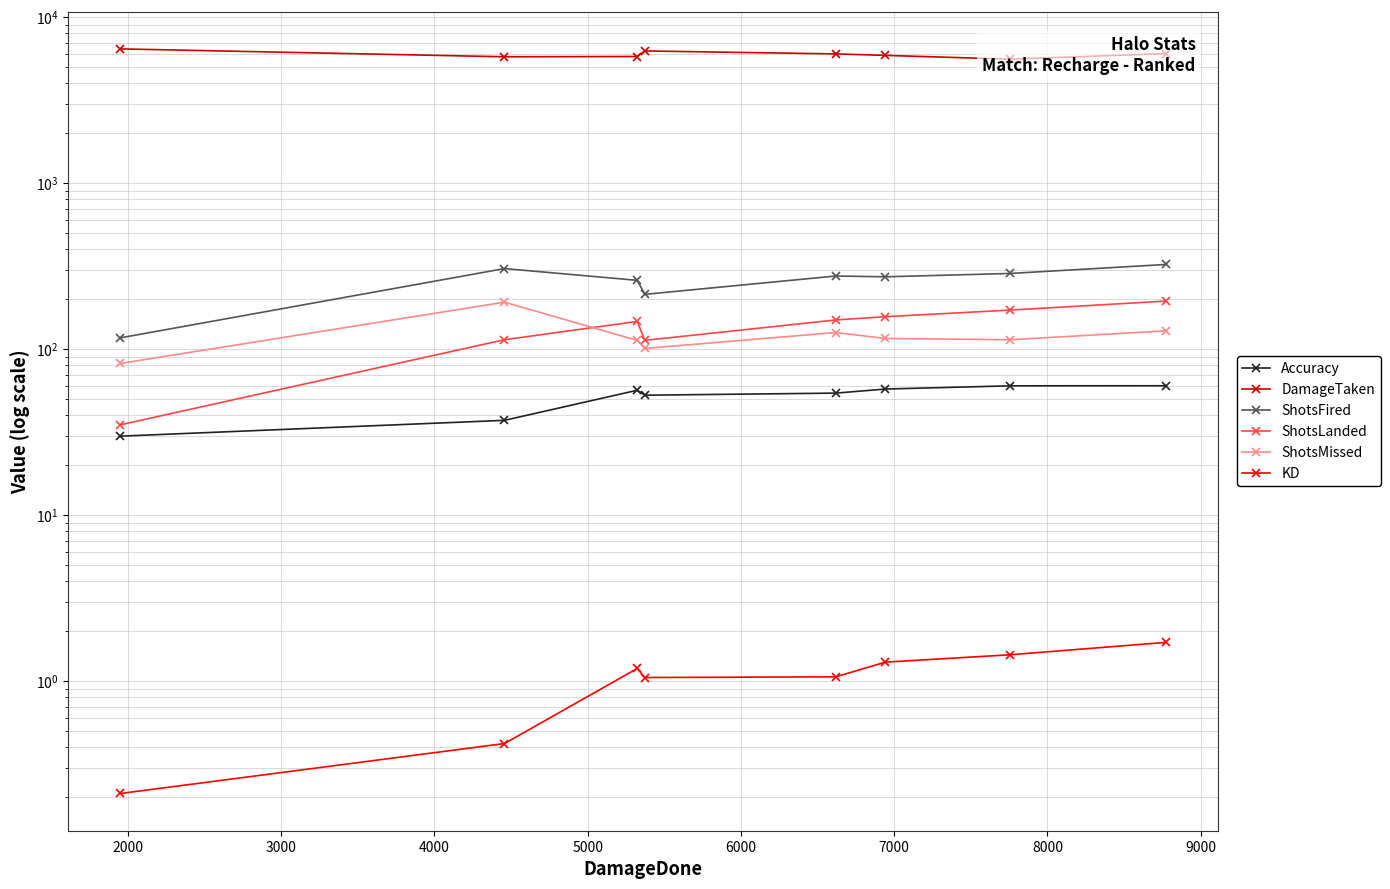

What is the value of the KD point at the 8th from the left?

1.7